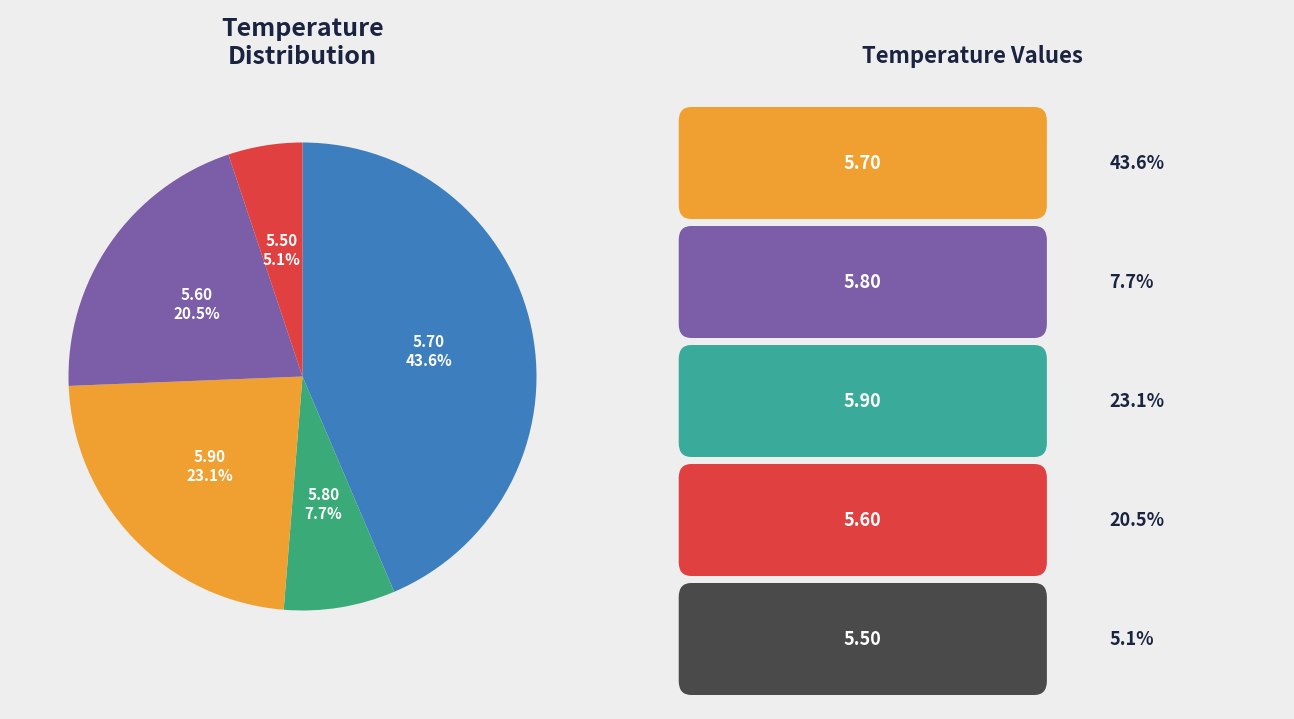

Approximately how many times larger is the value at 5.90 compared to 5.80?

3.0